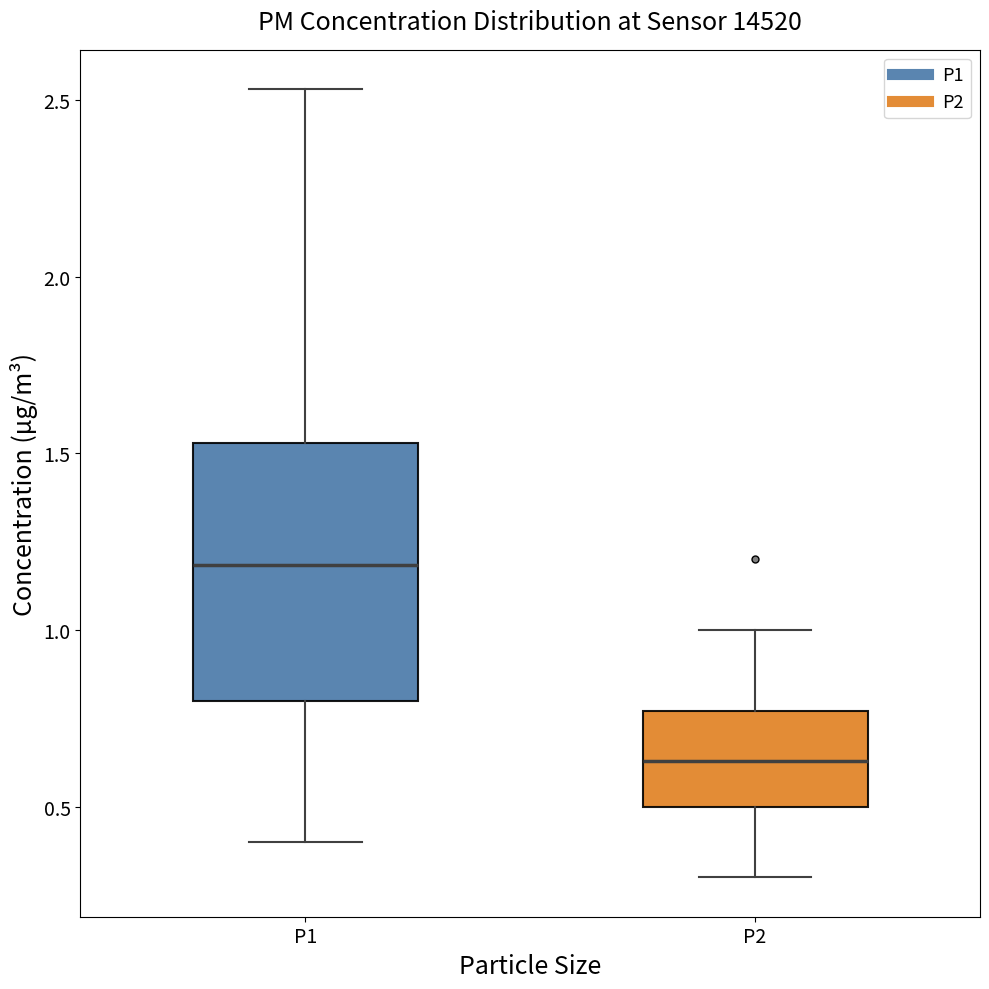

Comparing the boxes themselves (not the whiskers), which one is the tallest?

P1